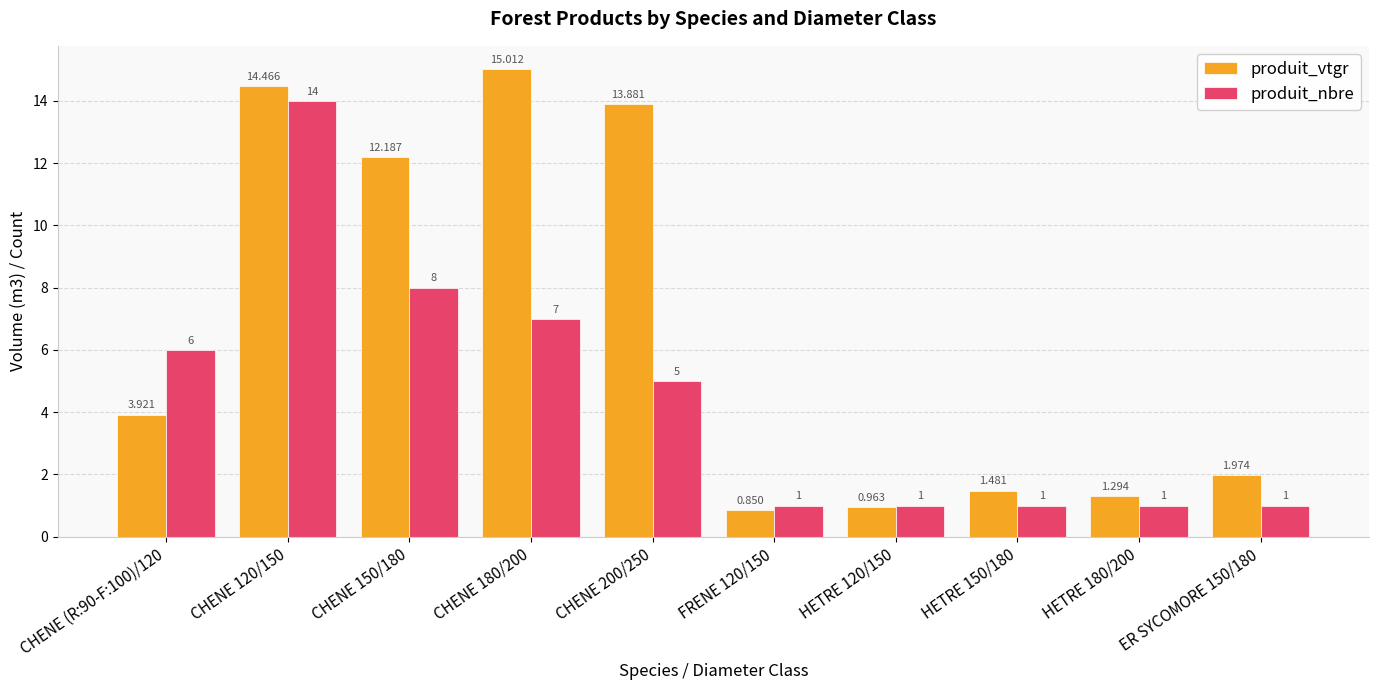

Are the bars horizontal?

No